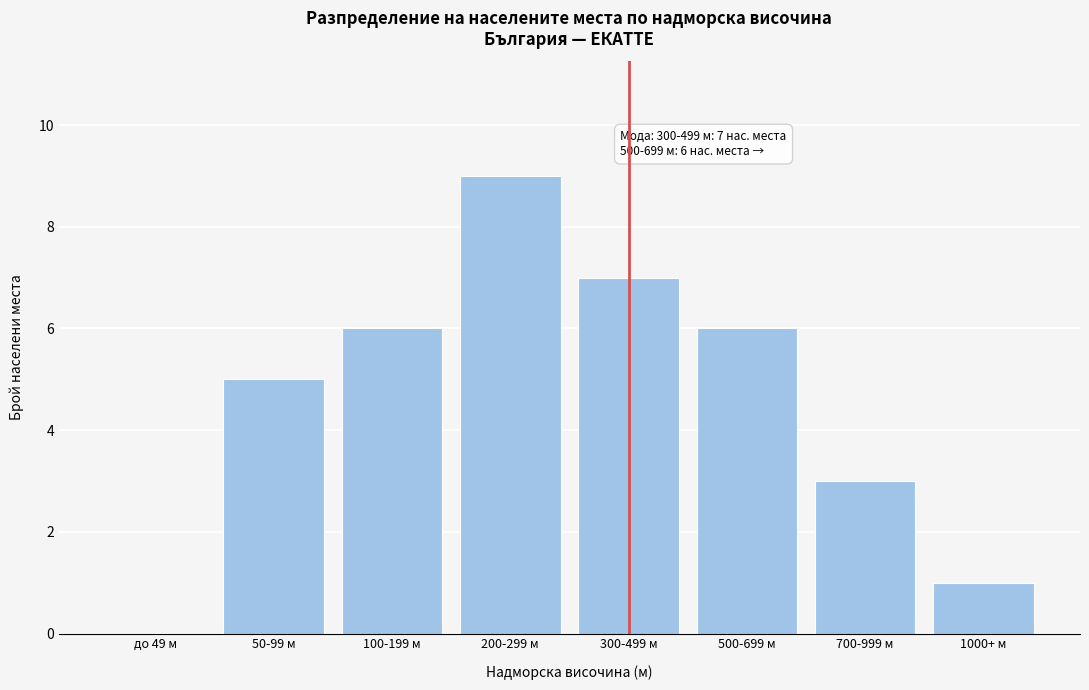

Reading left to right, list all the values displayed in this chart.

до 49 м=0	50-99 м=5	100-199 м=6	200-299 м=9	300-499 м=7	500-699 м=6	700-999 м=3	1000+ м=1